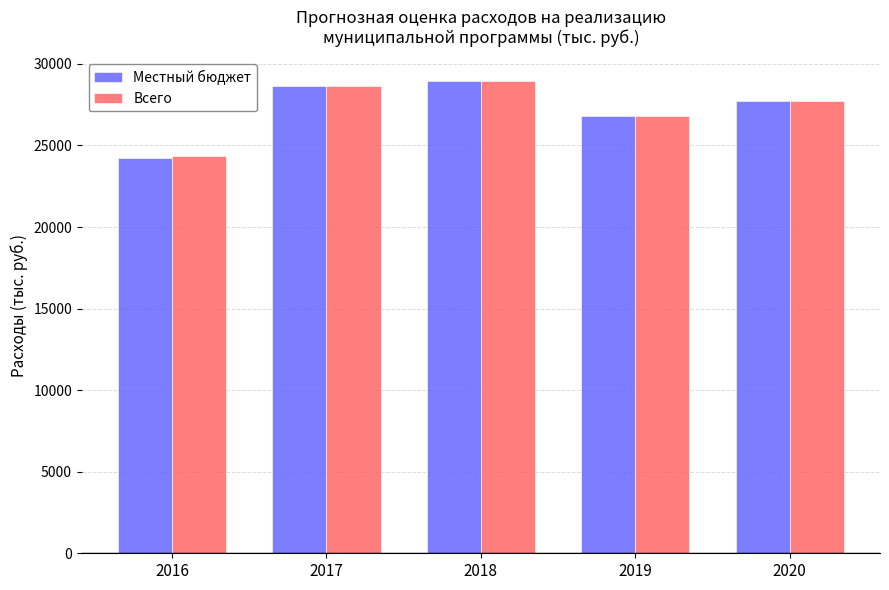

What is the highest value of the Всего series?

28952.1